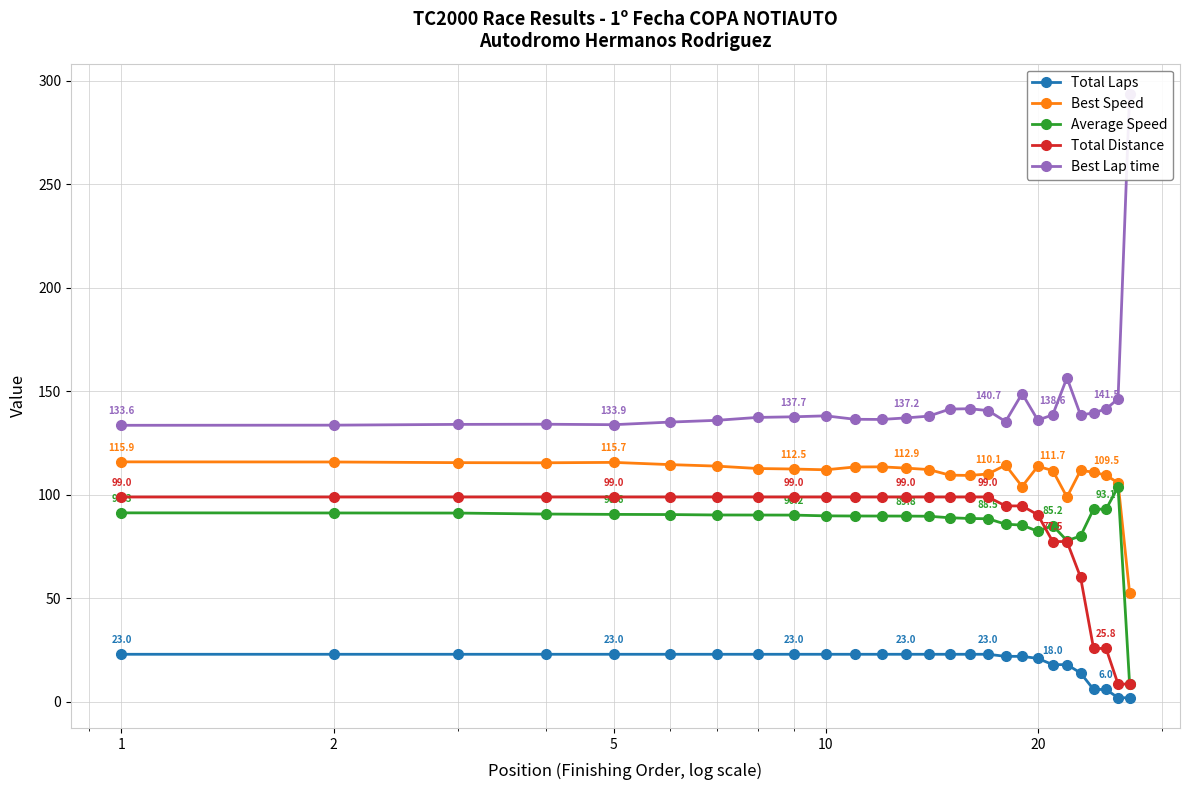

What is the maximum value for Total Laps?

23.0